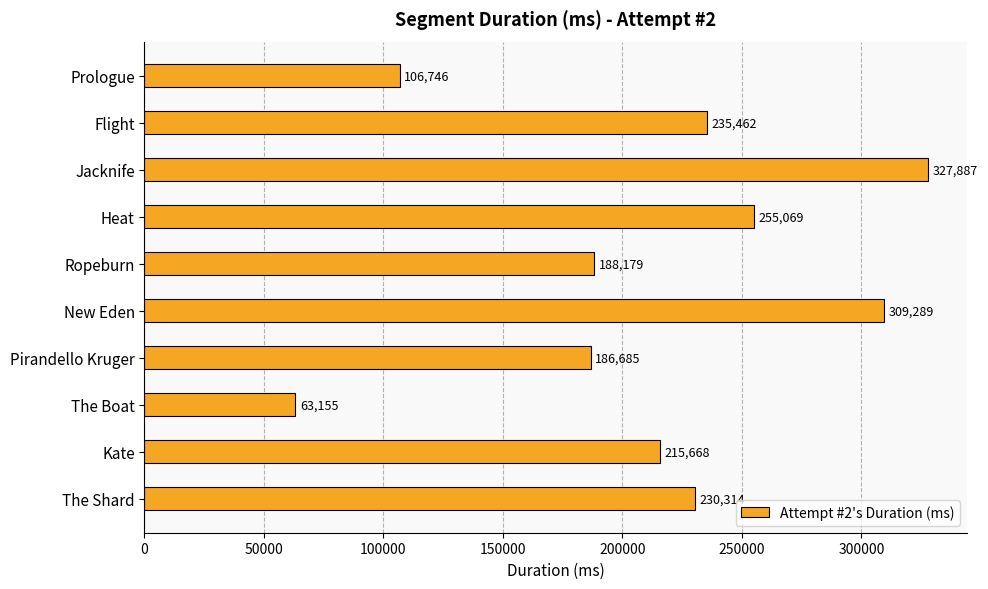

Approximately how many times larger is the value at Kate compared to Flight?

0.9